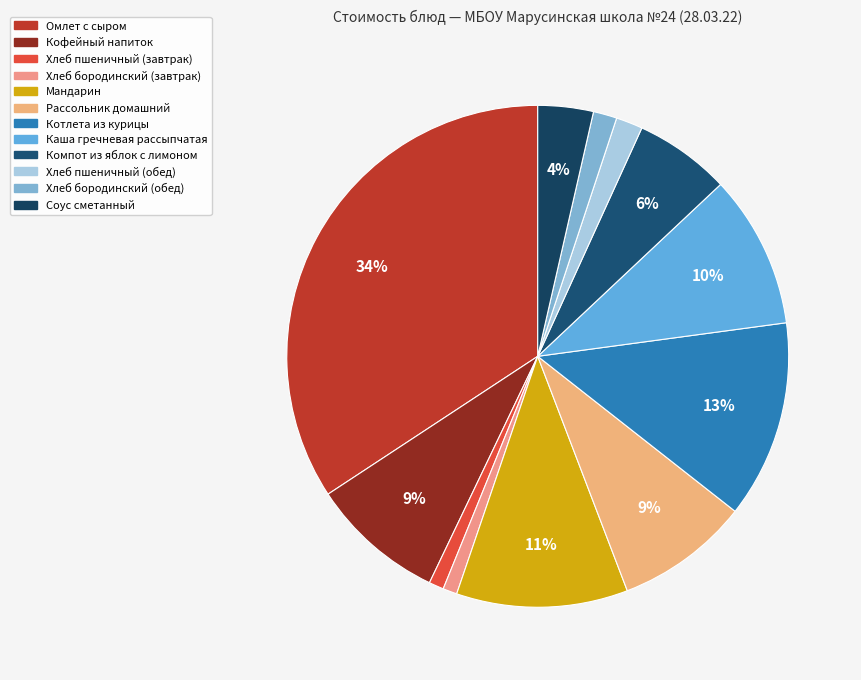

Which has a higher value, Котлета из курицы or Соус сметанный?

Котлета из курицы